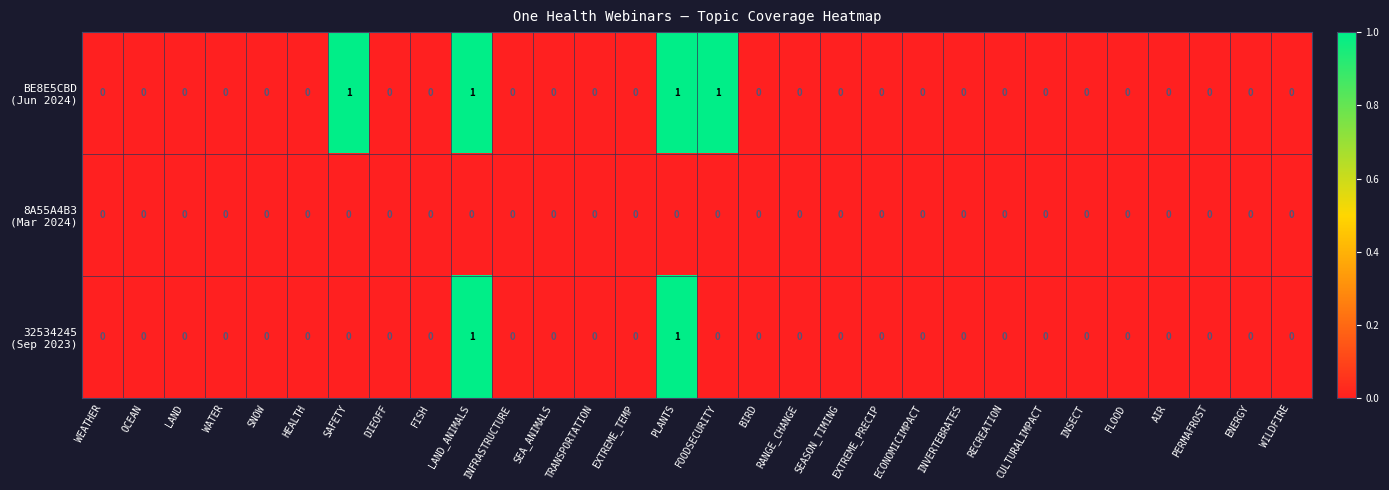

At how many categories does at least one series exceed 0?

4